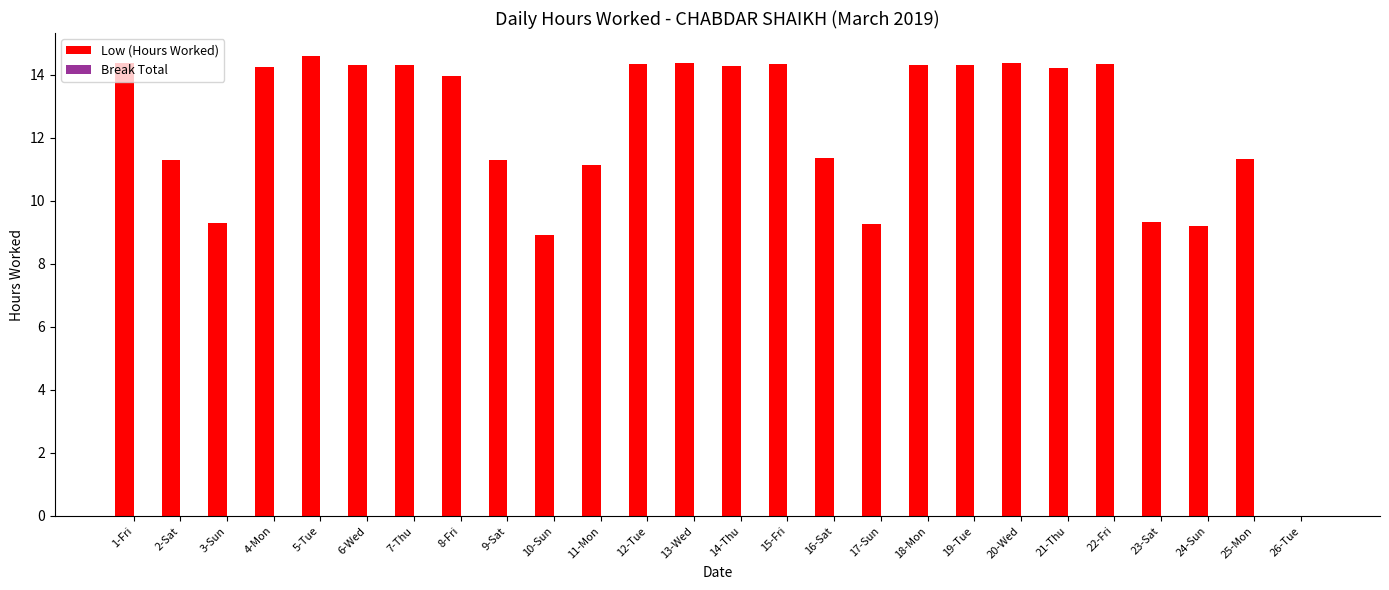

What is the approximate value at 22-Fri?

14.4